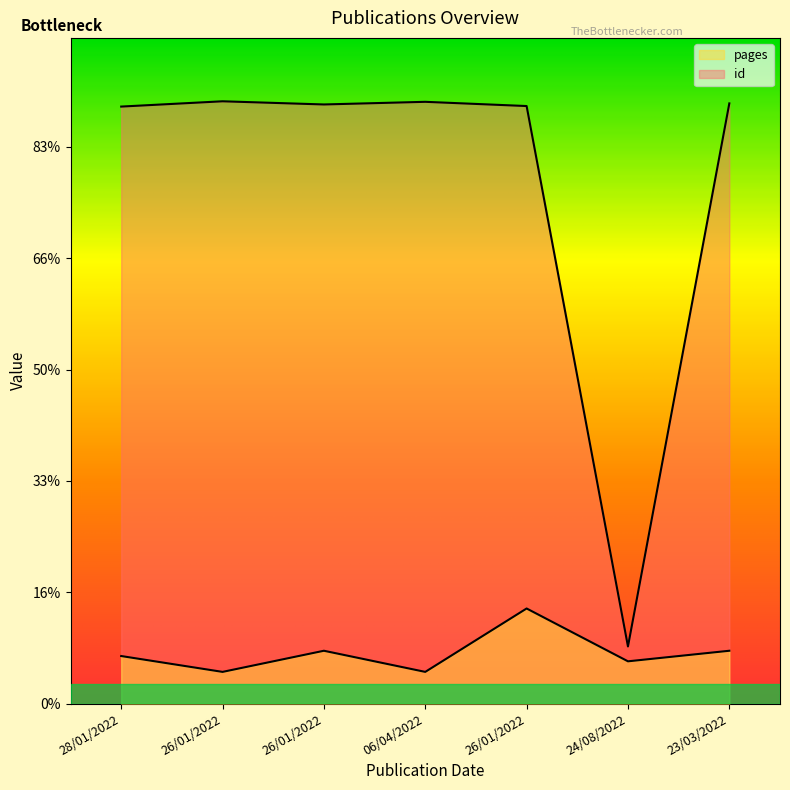

Where is pages nearest to the value 113?

26/01/2022